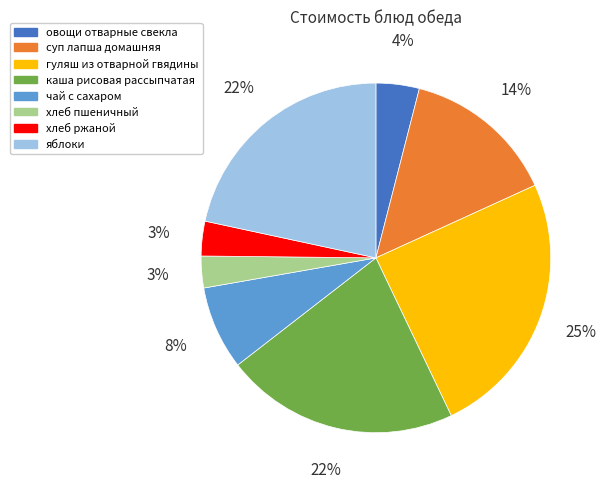

Is there any slice that represents more than half of the pie?

No